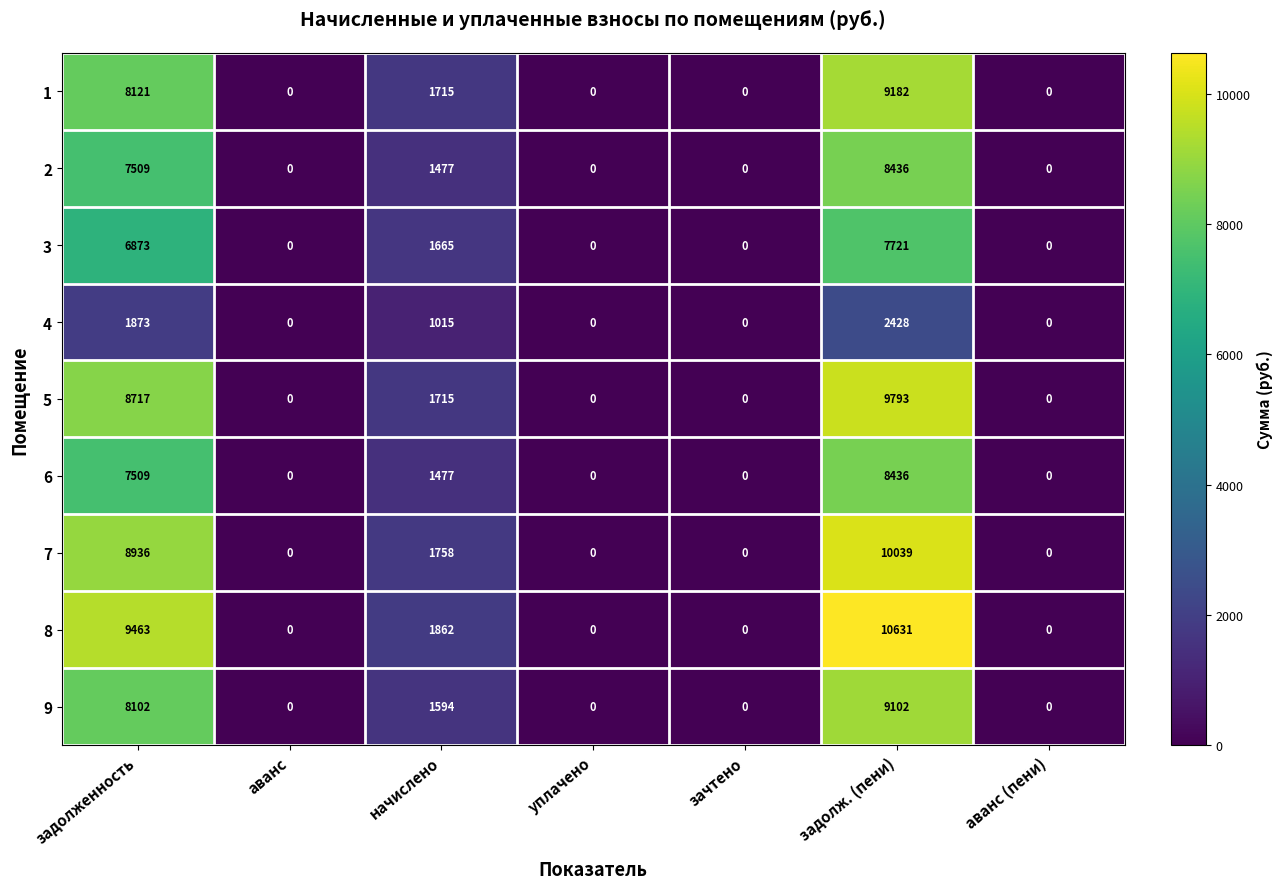

True or false: 3 has a value of 5122 at зачтено.

False